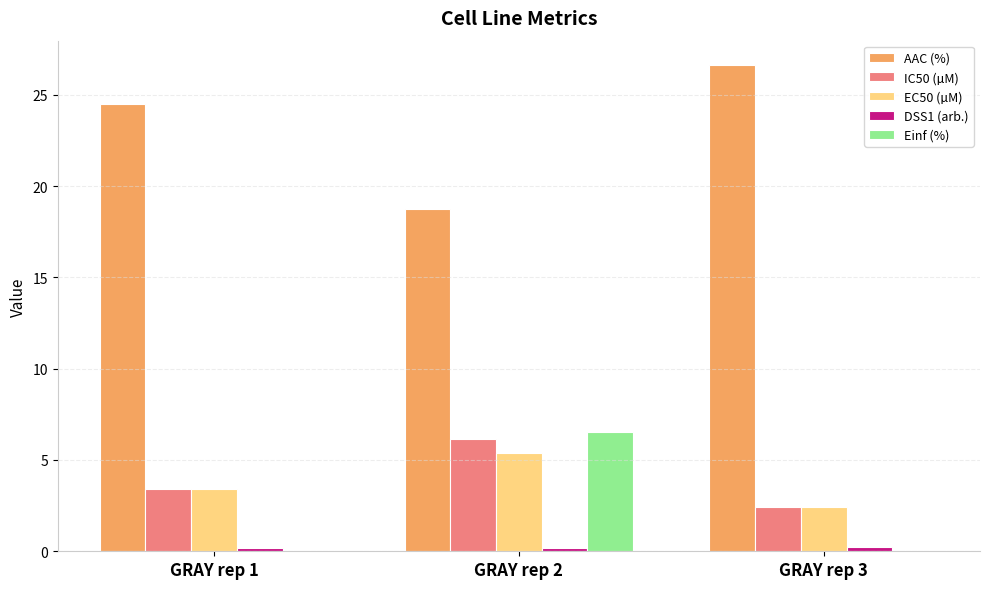

Which series changed the most between GRAY rep 2 and GRAY rep 3?

AAC (%)